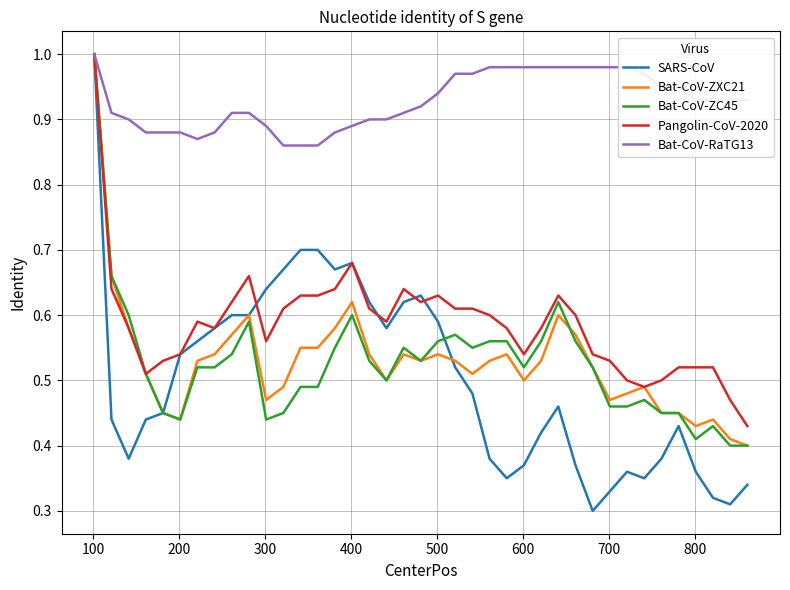

Does the chart have visible grid lines?

Yes